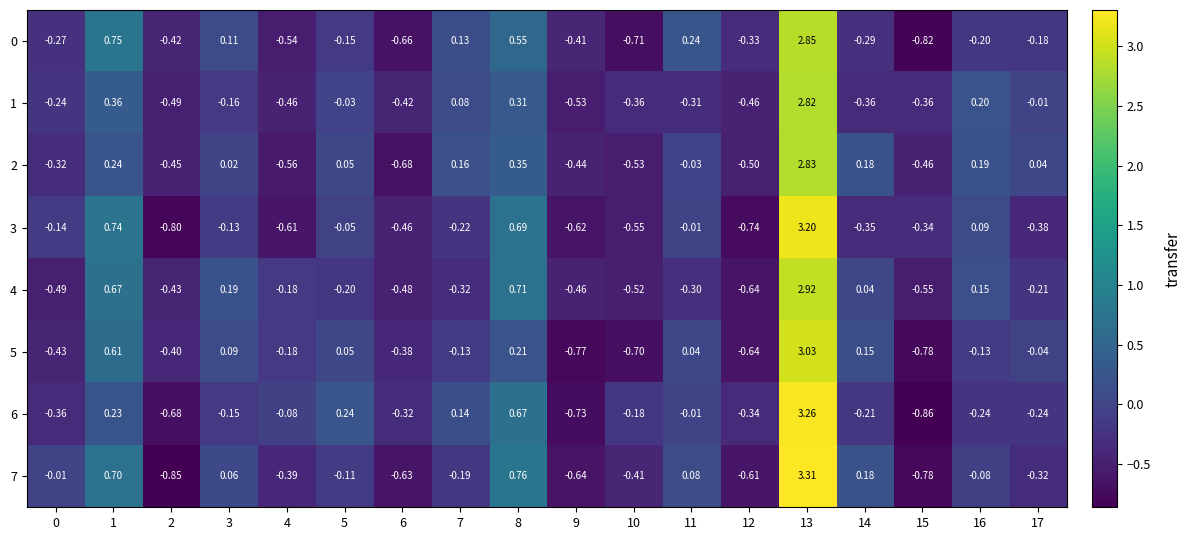

Is the value of 0 at 13 greater than the value of 3 at 14?

Yes